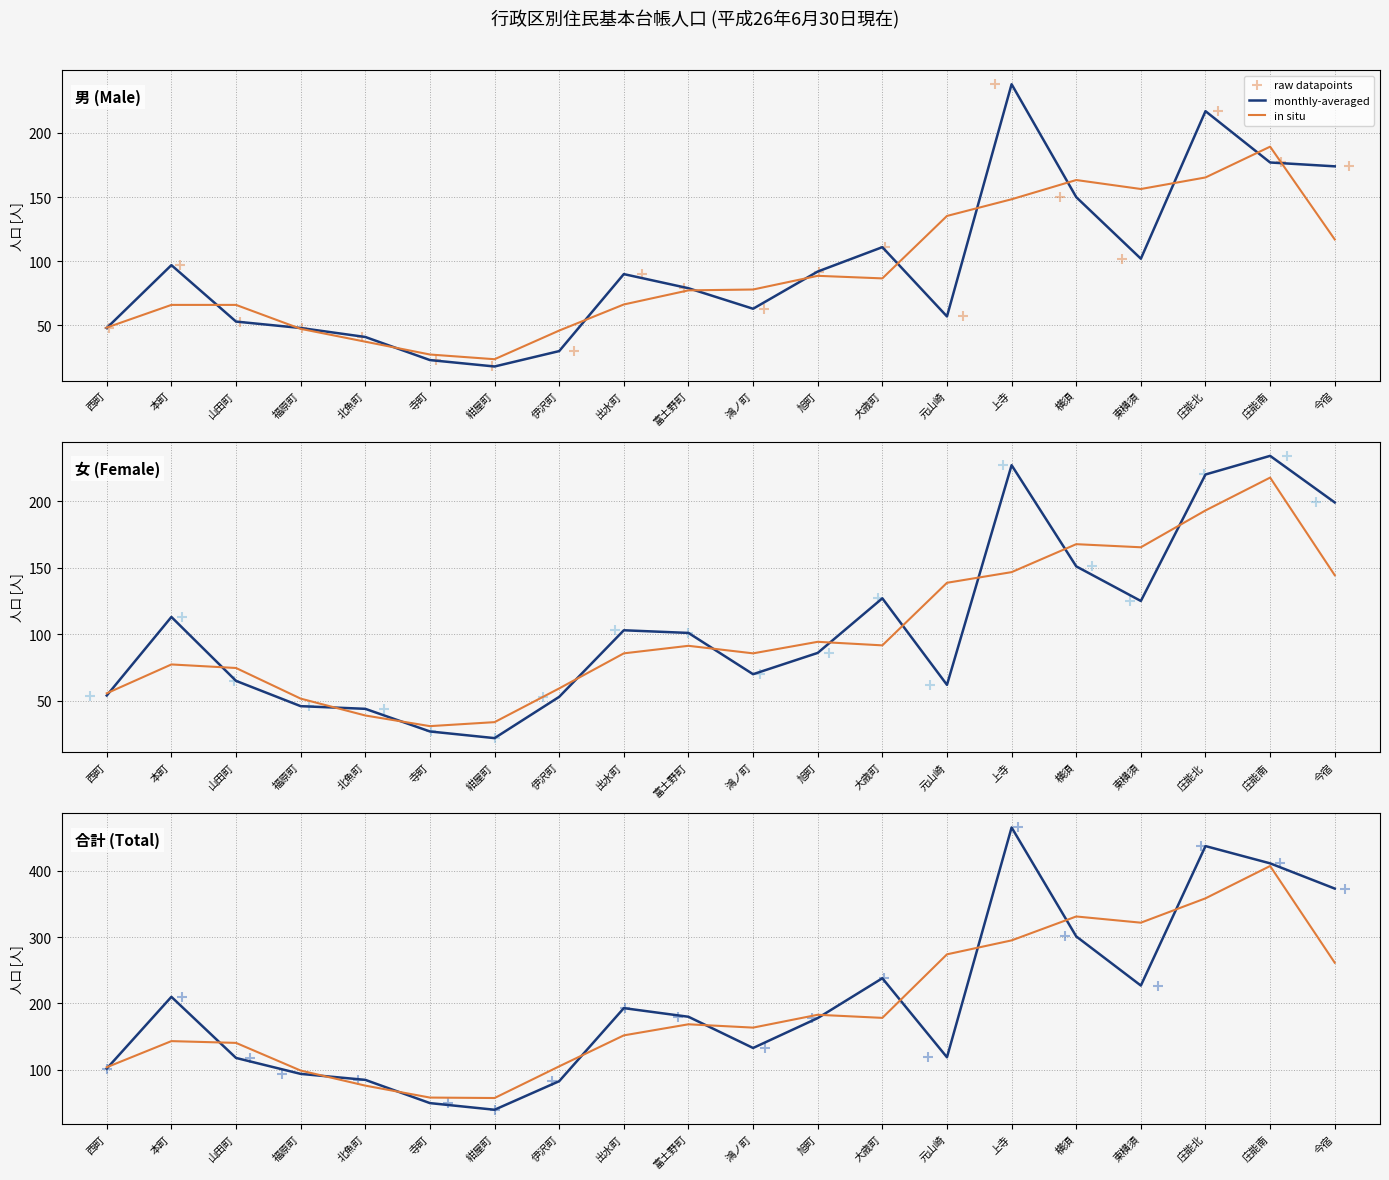

Which series reaches the maximum Y coordinate?

monthly-averaged